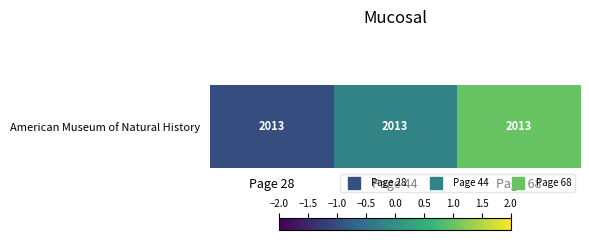

At which label does the data first exceed 0?

Page 68